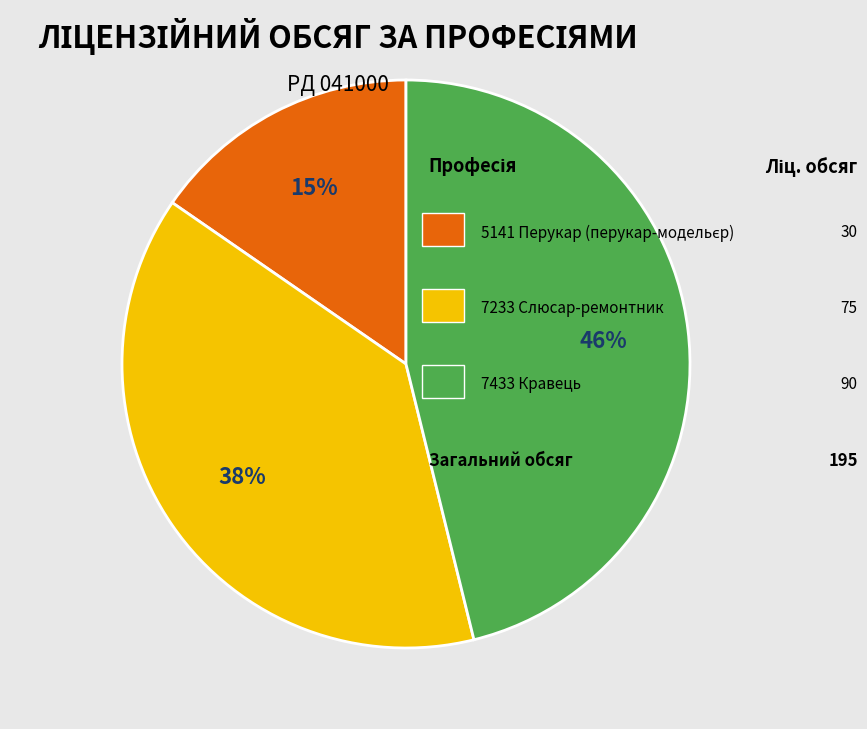

To the nearest percent, what is the difference between the largest and smallest slice percentages?

31%